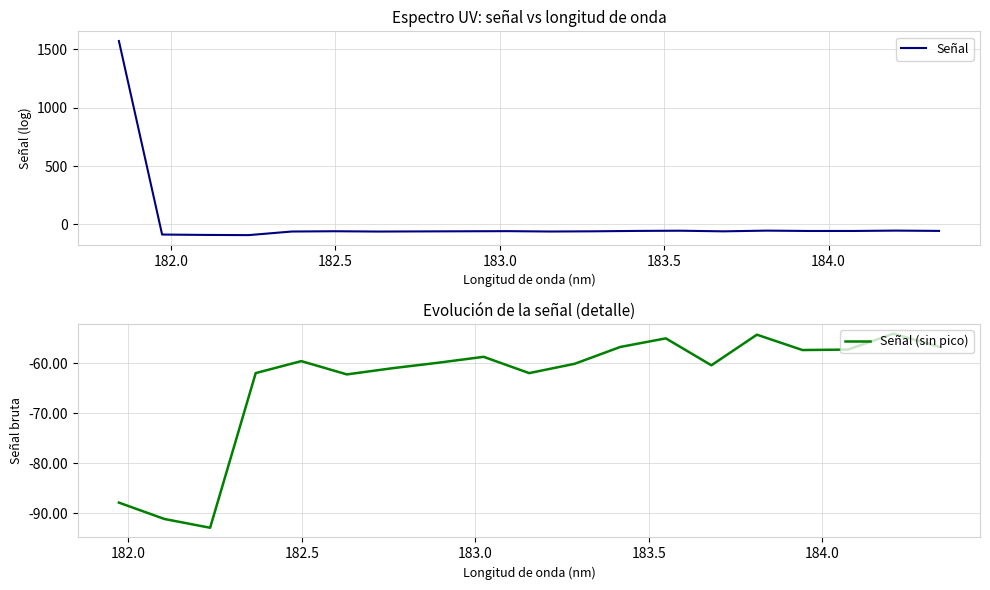

At which category does the data reach its first local peak?

182.498667305